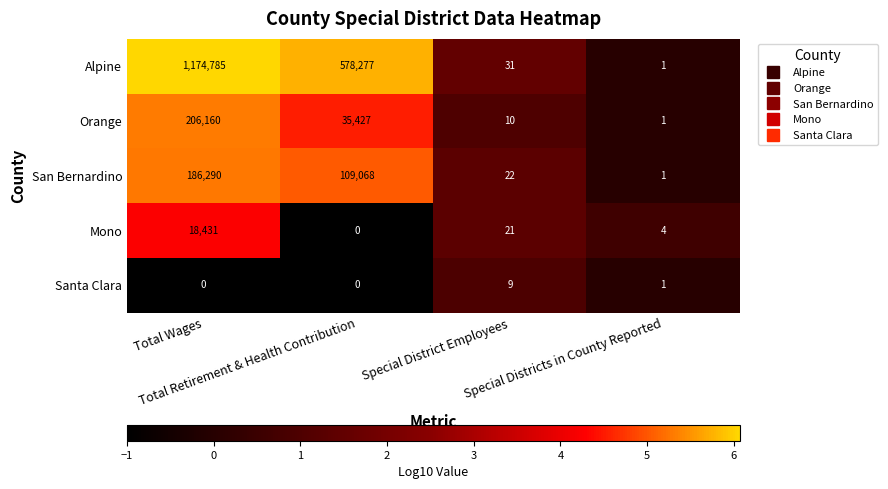

What is the difference between the maximum and second lowest values in the Santa Clara series?

9